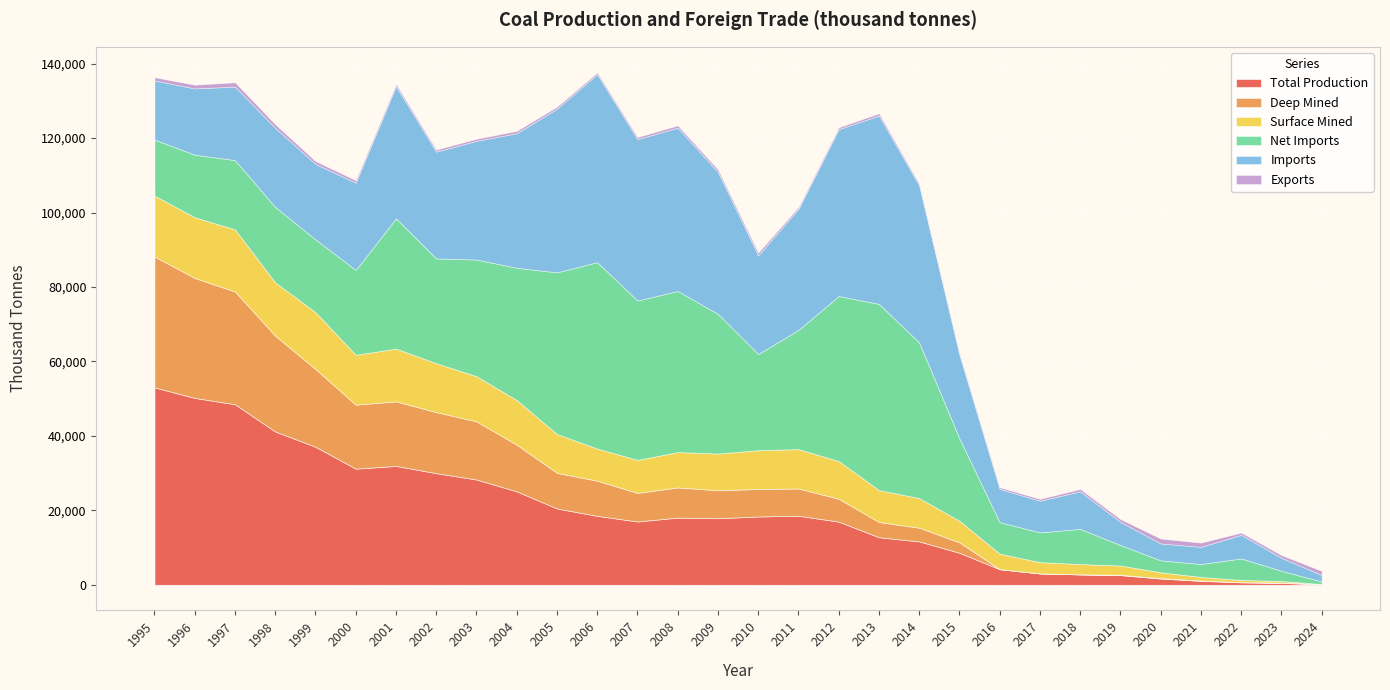

Rank the categories by Exports value from lowest to highest.

2015, 2014, 2006, 2016, 2012, 2011, 2017, 2005, 2002, 2003, 2007, 2001, 2022, 2013, 2008, 2004, 2018, 2009, 2000, 2010, 2023, 2019, 1999, 1995, 1998, 1996, 2024, 2021, 1997, 2020